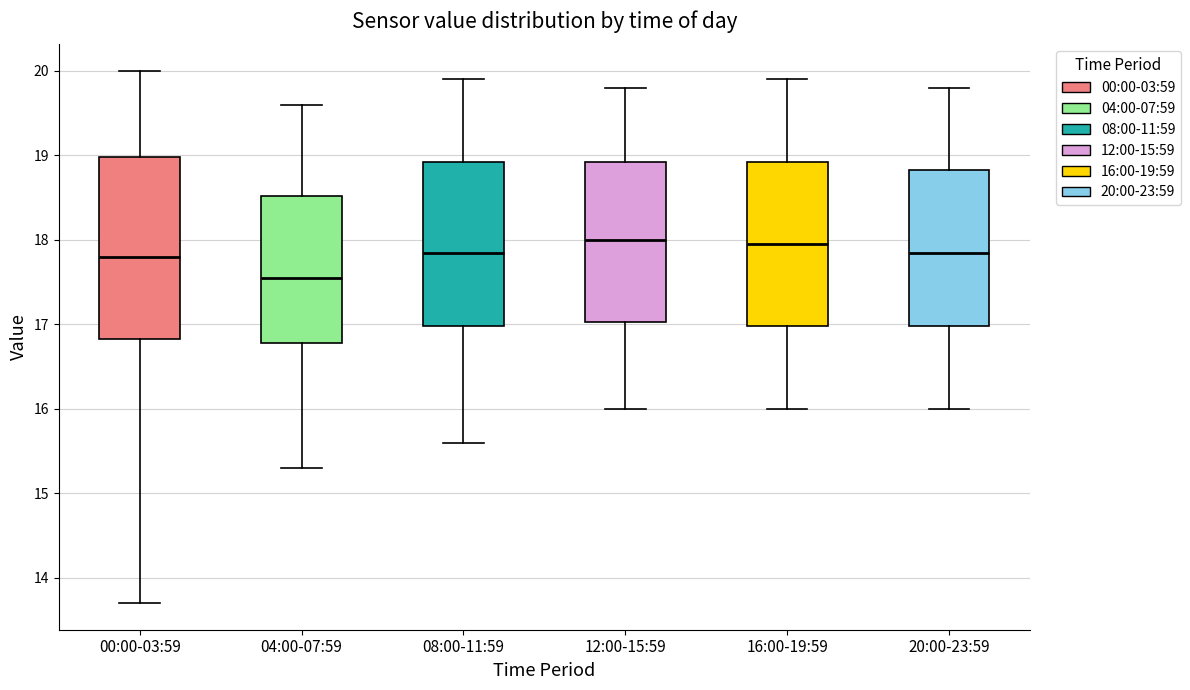

Reading left to right, read every box against the y-axis: the position of its median line, the range the box covers, and the ends of its whiskers. The values are not printed on the chart, so give them approximately, as read against the axis.

00:00-03:59: median 17.8, box 16.8 to 19.0, whiskers 13.7 to 20.0
04:00-07:59: median 17.6, box 16.8 to 18.5, whiskers 15.3 to 19.6
08:00-11:59: median 17.9, box 17.0 to 18.9, whiskers 15.6 to 19.9
12:00-15:59: median 18.0, box 17.0 to 18.9, whiskers 16.0 to 19.8
16:00-19:59: median 18.0, box 17.0 to 18.9, whiskers 16.0 to 19.9
20:00-23:59: median 17.9, box 17.0 to 18.8, whiskers 16.0 to 19.8